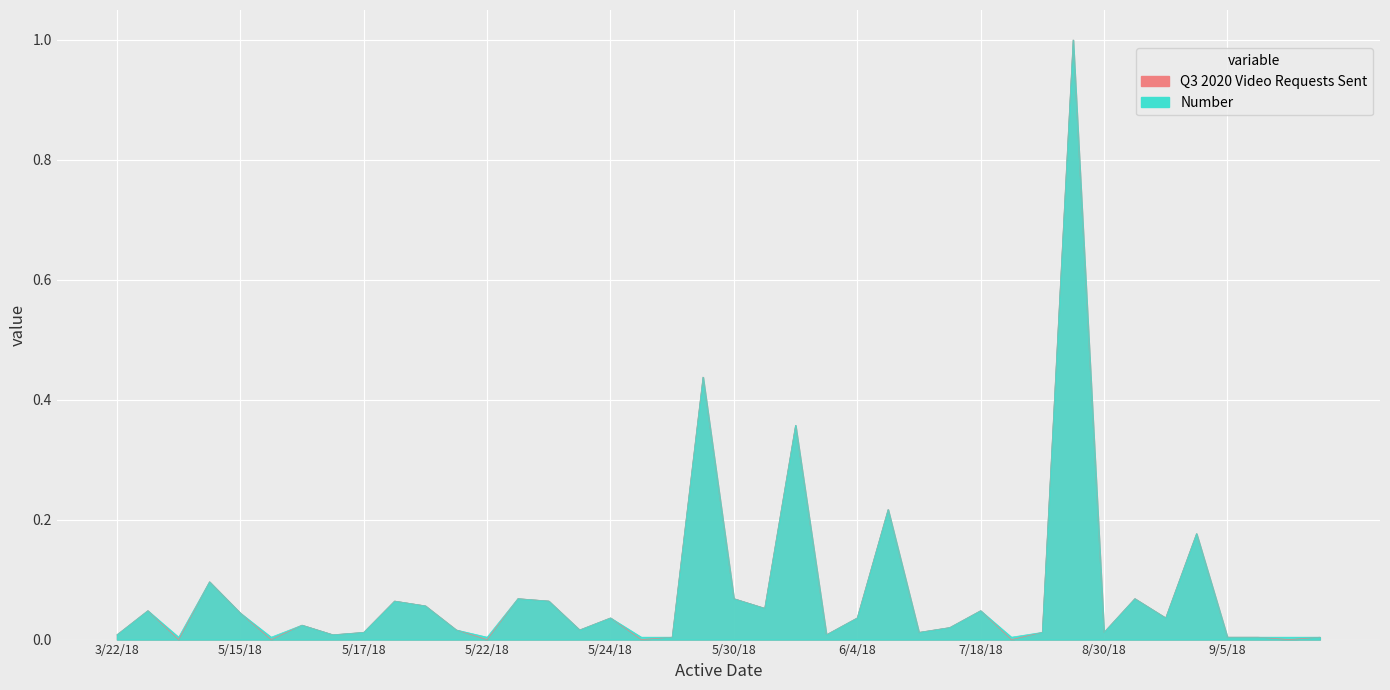

What is the label of the 20th point from the left?

5/29/18